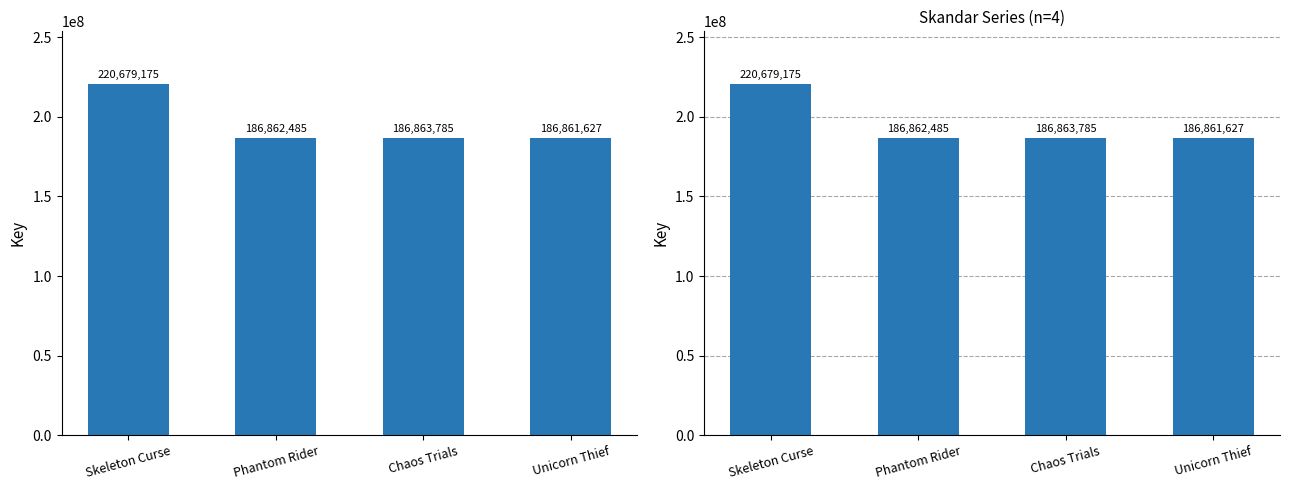

How many data points does each series have?

4